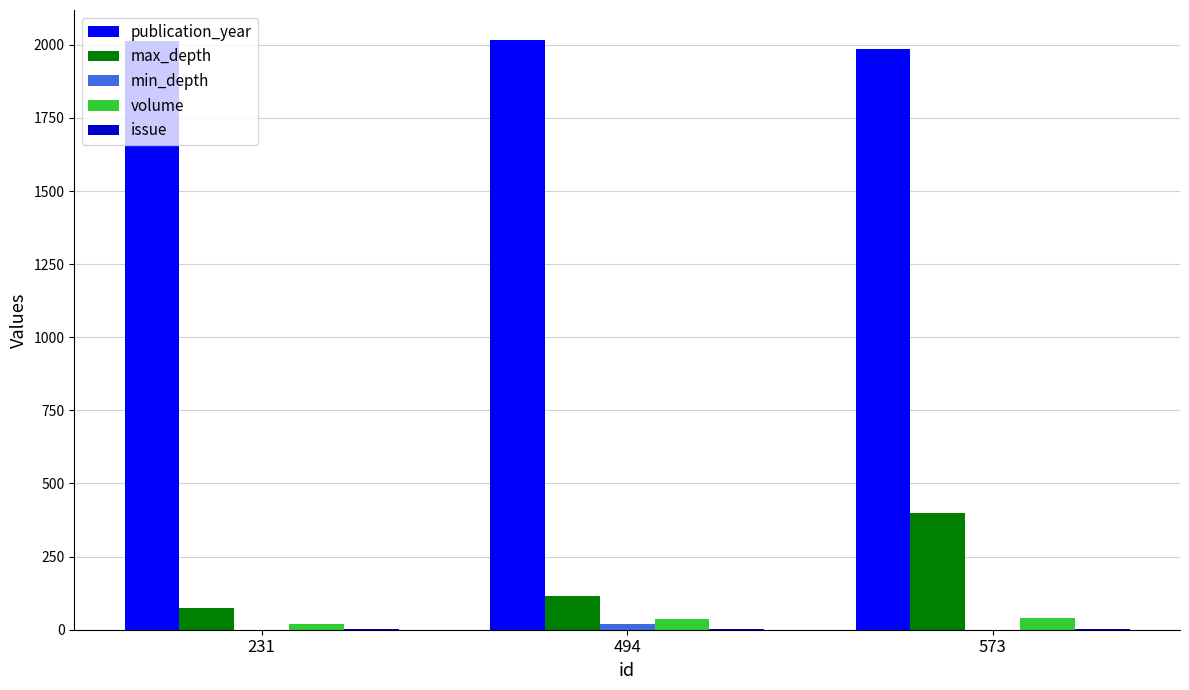

What is the sum of all volume values?

97